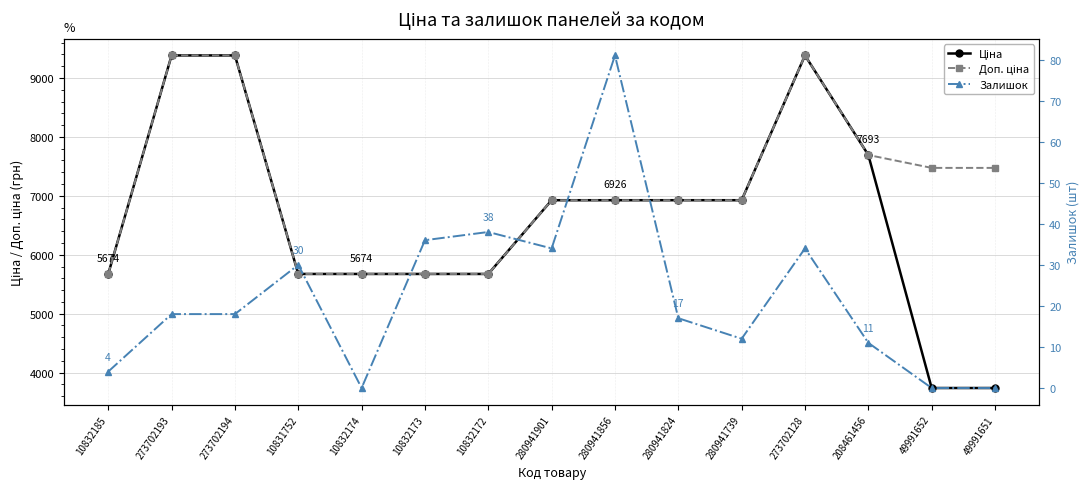

Is this an area chart (filled region under the line)?

No